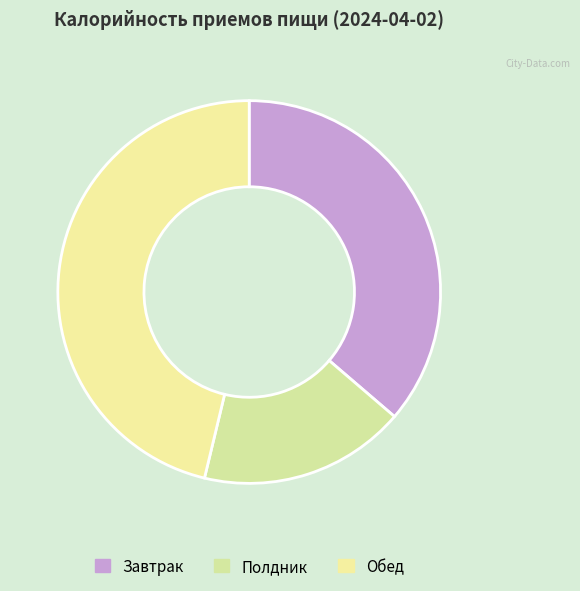

Which category has the biggest portion of the pie?

Обед